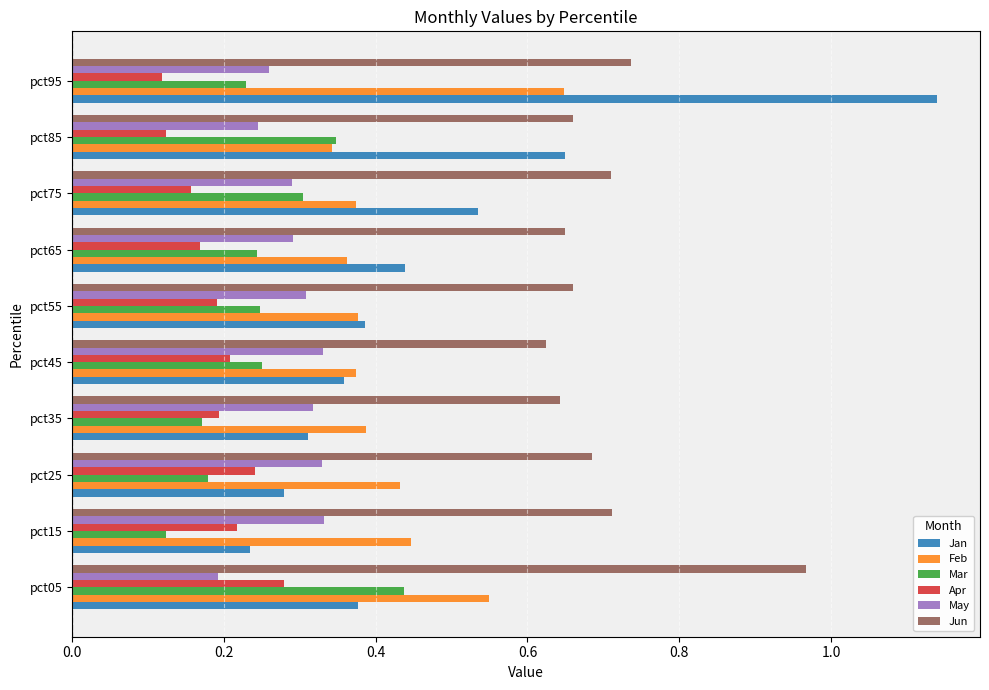

Count the Mar values in the range 0 to 1.

10